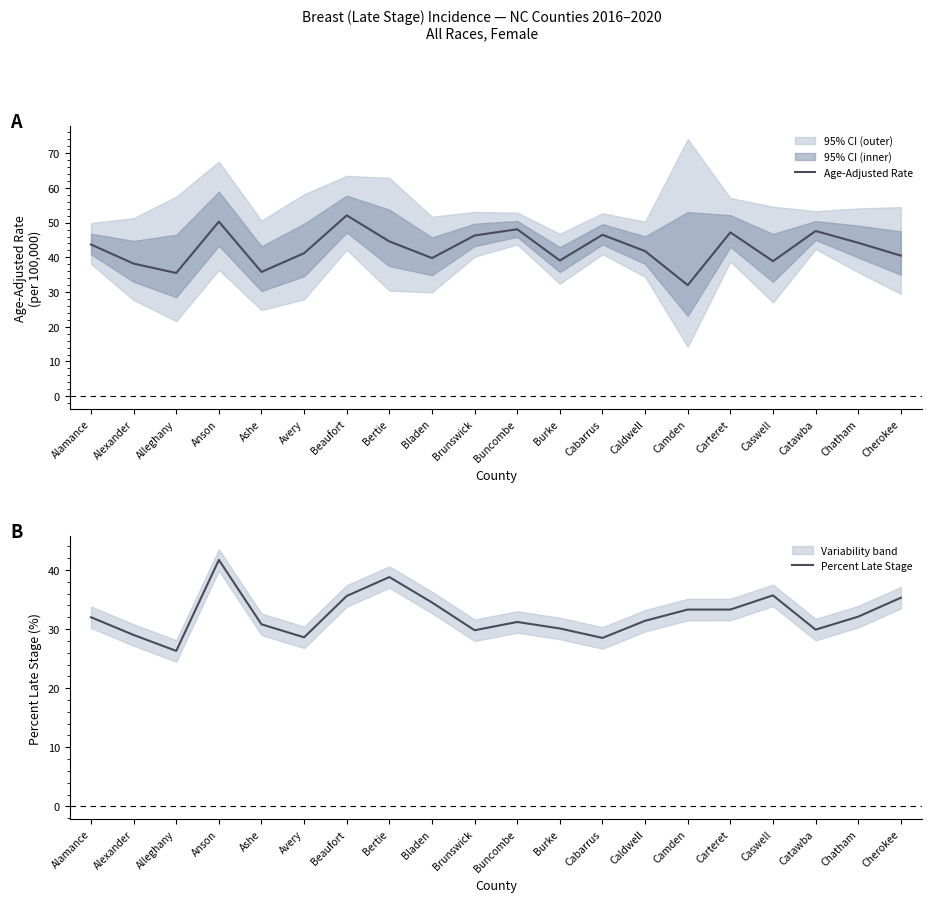

How many lines are shown in the chart?

2